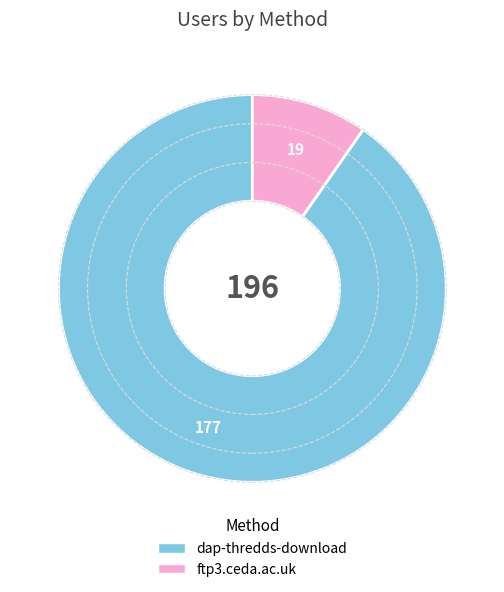

True or false: ftp3.ceda.ac.uk accounts for 10% of the total.

True